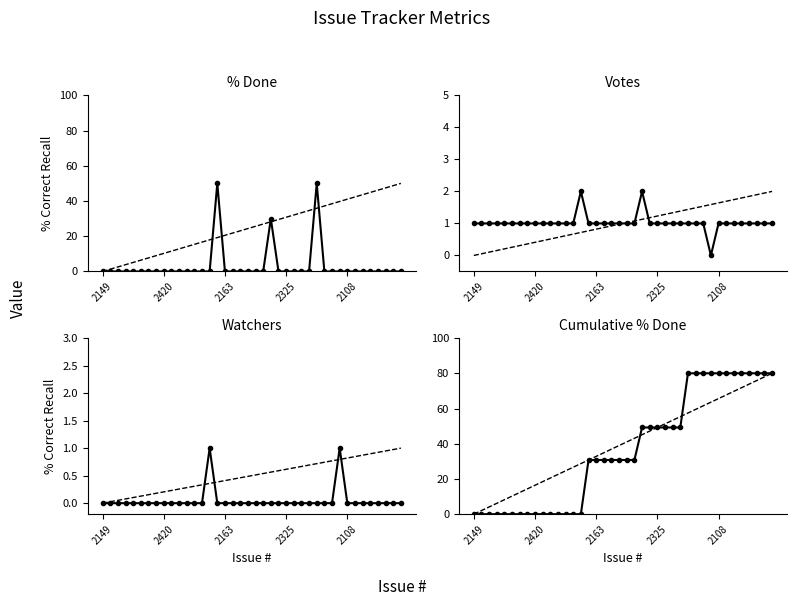

Which series has the widest spread of values?

Cumulative % Done